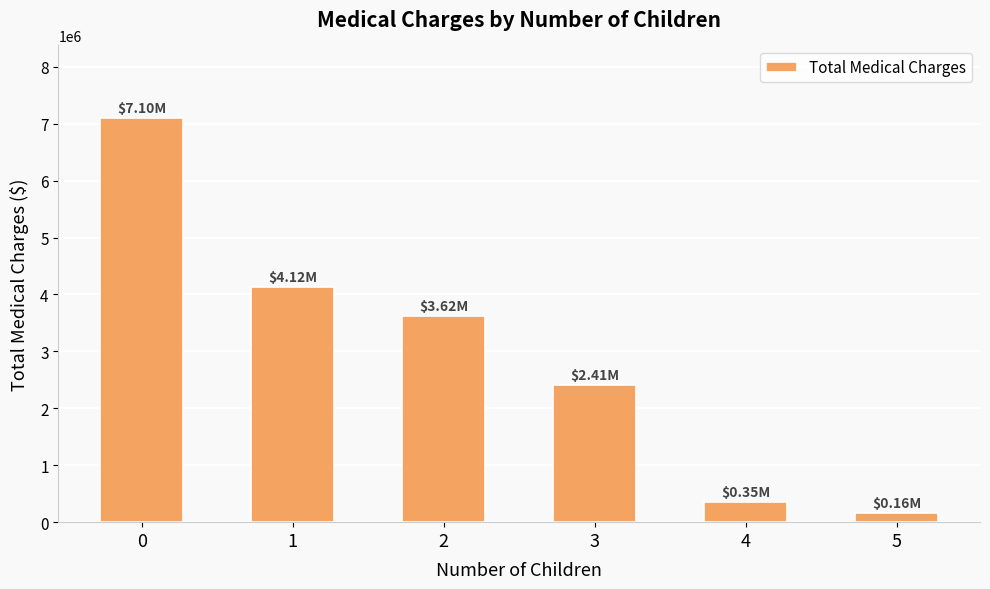

What is the sum of the values at 0 and 5?

7256218.6